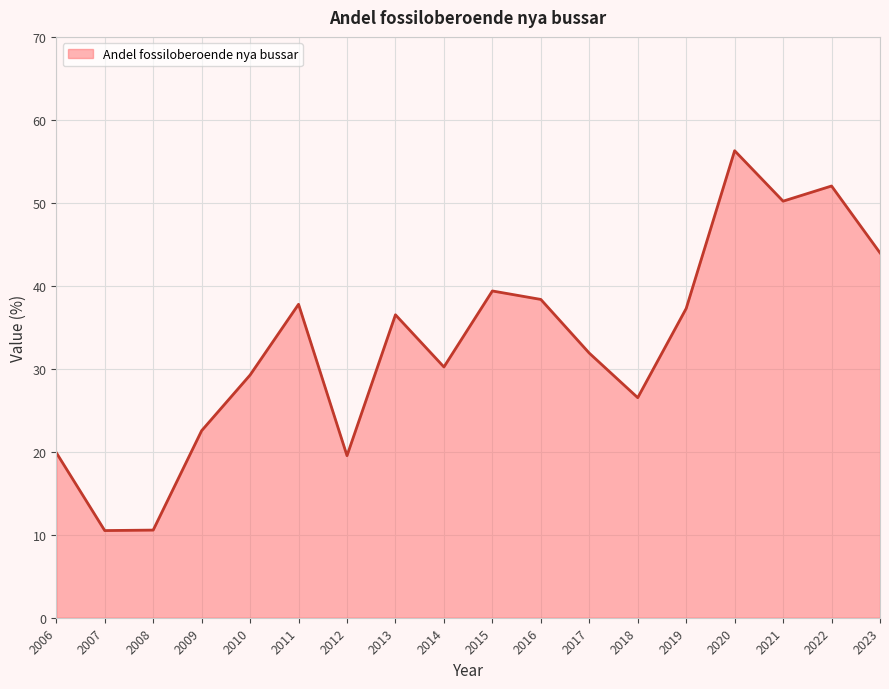

Reading left to right, transcribe all the data shown in this chart.

2006=19.9	2007=10.5	2008=10.6	2009=22.5	2010=29.3	2011=37.8	2012=19.5	2013=36.5	2014=30.2	2015=39.4	2016=38.4	2017=31.9	2018=26.5	2019=37.3	2020=56.3	2021=50.2	2022=52.0	2023=44.0